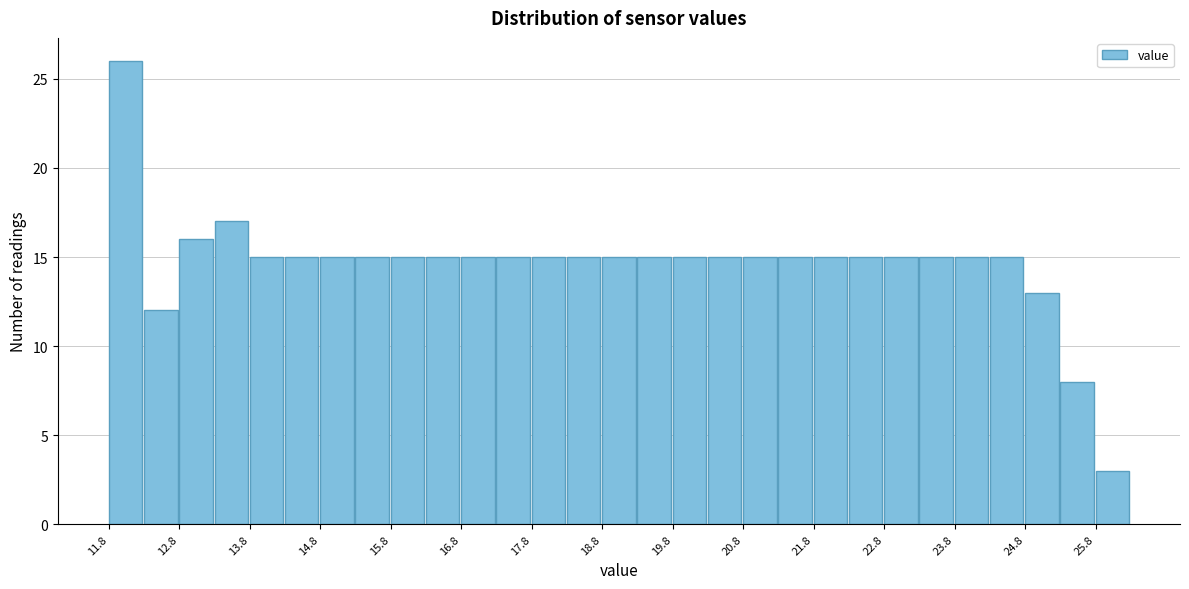

Reading left to right, transcribe this chart: for each bar, give the range it covers on the x-axis and its height. The values are not printed on the chart, so give them approximately, as read against the axis.

11.8 to 12.3: 26
12.3 to 12.8: 12
12.8 to 13.3: 16
13.3 to 13.8: 17
13.8 to 14.3: 15
14.3 to 14.8: 15
14.8 to 15.3: 15
15.3 to 15.8: 15
15.8 to 16.3: 15
16.3 to 16.8: 15
16.8 to 17.3: 15
17.3 to 17.8: 15
17.8 to 18.3: 15
18.3 to 18.8: 15
18.8 to 19.3: 15
19.3 to 19.8: 15
19.8 to 20.3: 15
20.3 to 20.8: 15
20.8 to 21.3: 15
21.3 to 21.8: 15
21.8 to 22.3: 15
22.3 to 22.8: 15
22.8 to 23.3: 15
23.3 to 23.8: 15
23.8 to 24.3: 15
24.3 to 24.8: 15
24.8 to 25.3: 13
25.3 to 25.8: 8
25.8 to 26.3: 3